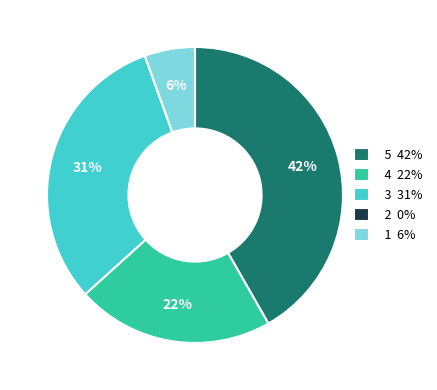

To the nearest percent, what is the combined percentage of 1 6% and 3 31%?

37%